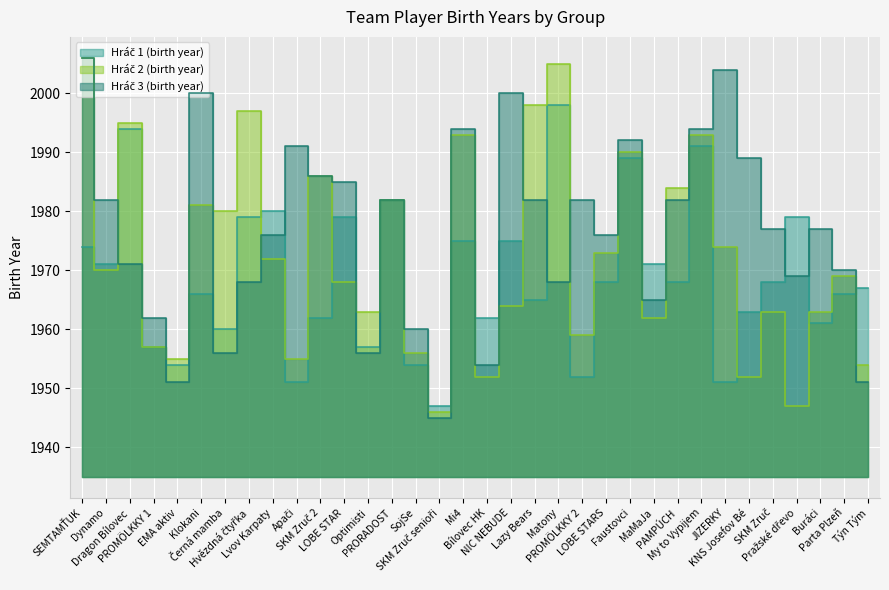

What is the average value of the Hráč 3 (birth year) series?

1977